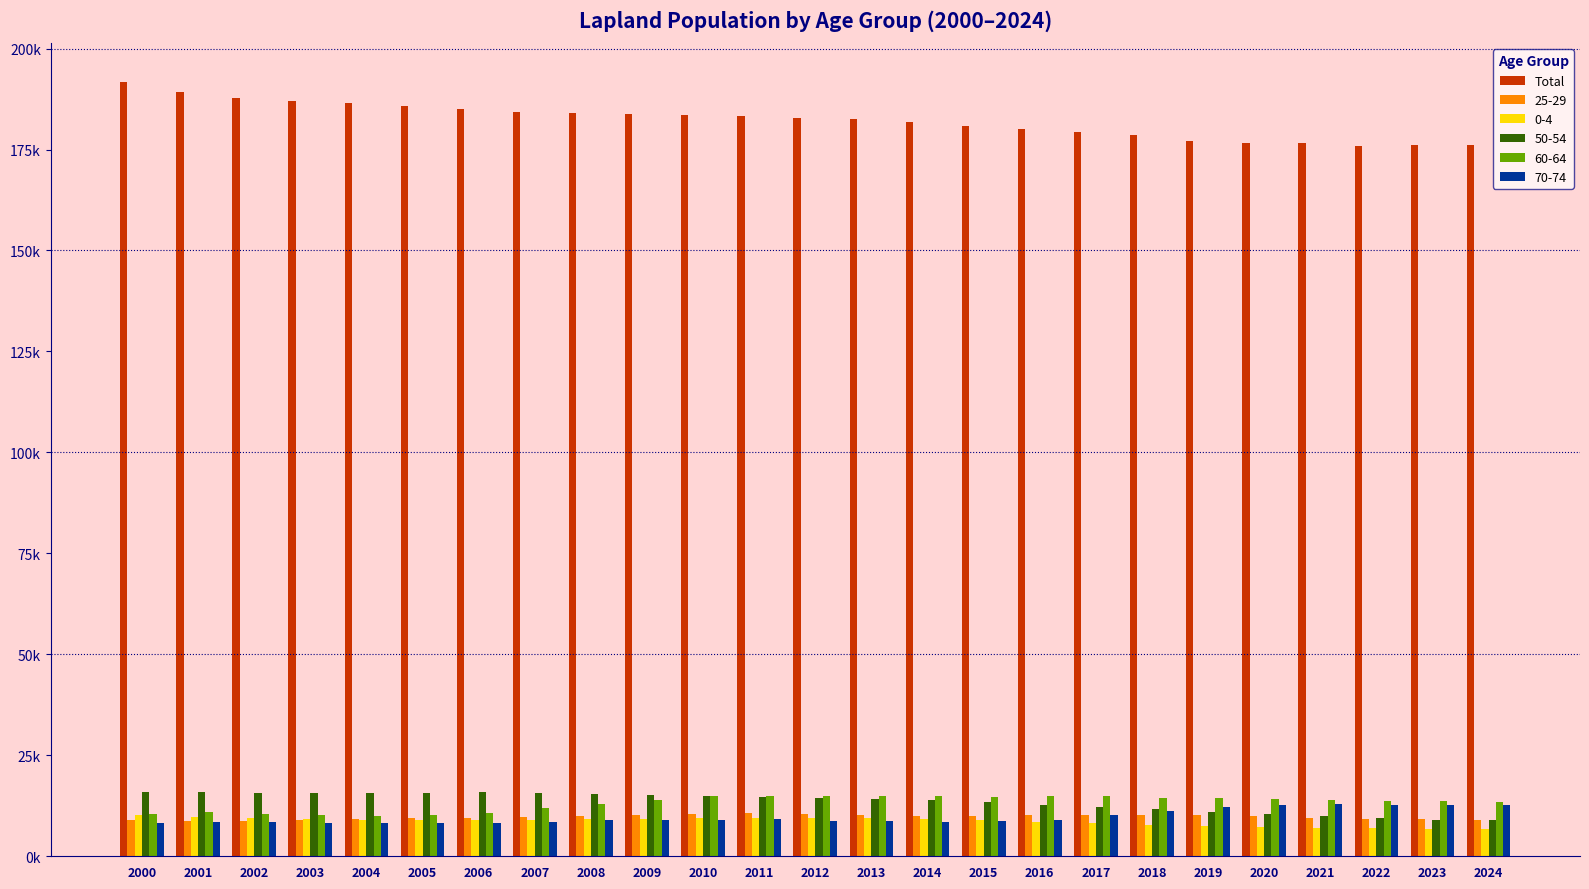

Which label corresponds to the smallest value in the chart?

2022